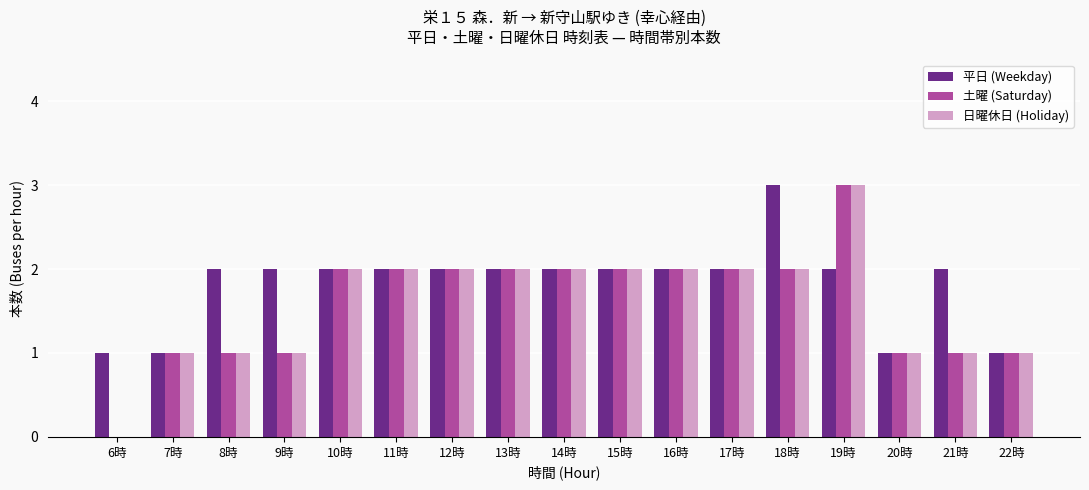

At which category is the sum across all series the highest?

19時